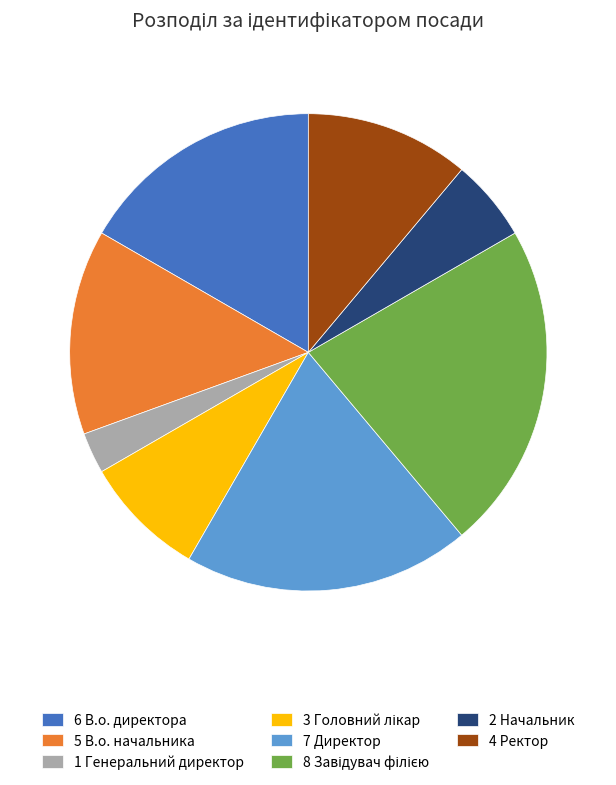

Which category has the smallest portion of the pie?

1 Генеральний директор